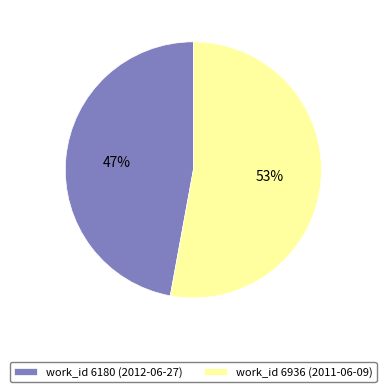

Which slice is the smallest?

work_id 6180 (2012-06-27)